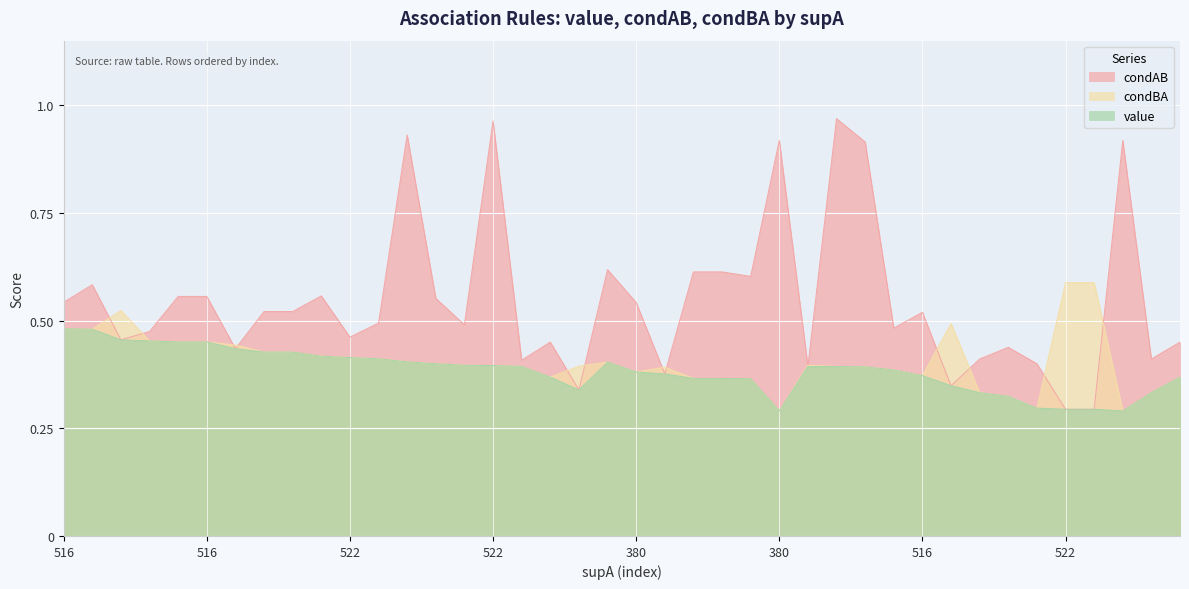

What is the label of the 11th point from the right?

516